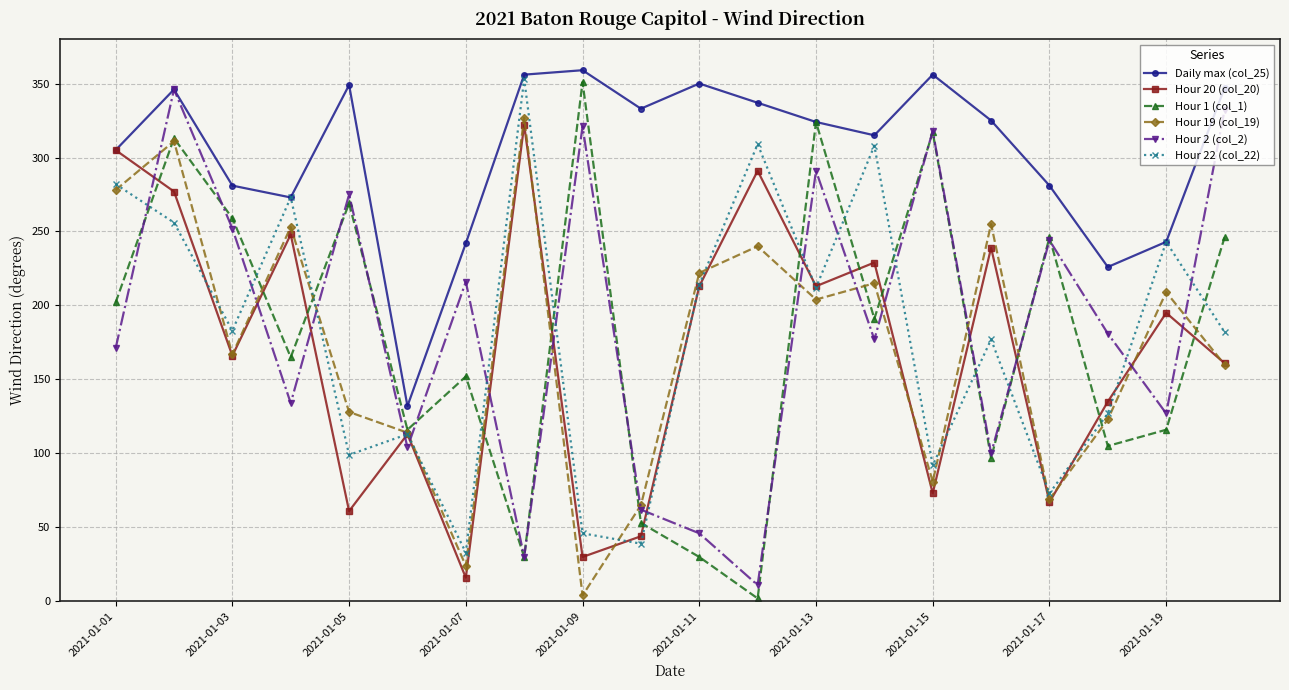

What is the difference between the second highest and second lowest values in the Daily max (col_25) series?

130